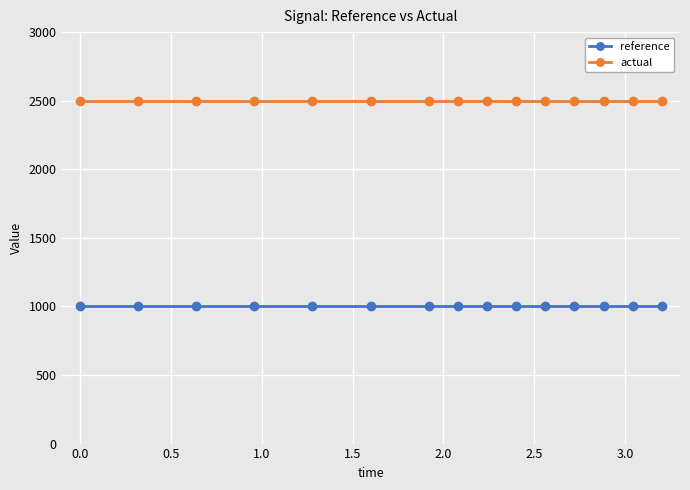

What is the sum of all reference values?

15000